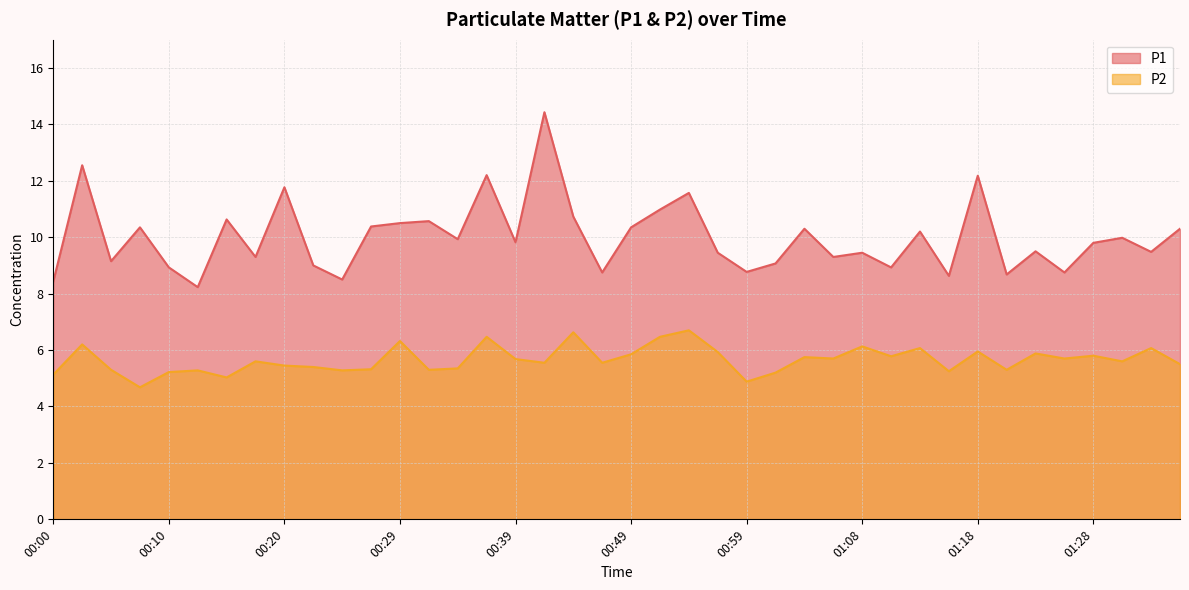

Reading left to right, what are all the values shown in this chart?

P1: 00:00=8.4	00:02=12.6	00:05=9.2	00:07=10.3	00:10=8.9	00:12=8.2	00:15=10.6	00:17=9.3	00:20=11.8	00:22=9.0	00:24=8.5	00:27=10.4	00:29=10.5	00:32=10.6	00:34=9.9	00:37=12.2	00:39=9.8	00:42=14.4	00:44=10.7	00:46=8.8	00:49=10.3	00:51=11.0	00:54=11.6	00:56=9.4	00:59=8.8	01:01=9.1	01:04=10.3	01:06=9.3	01:08=9.4	01:11=8.9	01:13=10.2	01:16=8.6	01:18=12.2	01:21=8.7	01:23=9.5	01:26=8.8	01:28=9.8	01:30=10.0	01:33=9.5	01:35=10.3
P2: 00:00=5.1	00:02=6.2	00:05=5.3	00:07=4.7	00:10=5.2	00:12=5.3	00:15=5.0	00:17=5.6	00:20=5.5	00:22=5.4	00:24=5.3	00:27=5.3	00:29=6.3	00:32=5.3	00:34=5.3	00:37=6.5	00:39=5.7	00:42=5.5	00:44=6.6	00:46=5.5	00:49=5.8	00:51=6.5	00:54=6.7	00:56=5.9	00:59=4.9	01:01=5.2	01:04=5.8	01:06=5.7	01:08=6.1	01:11=5.8	01:13=6.1	01:16=5.2	01:18=6.0	01:21=5.3	01:23=5.9	01:26=5.7	01:28=5.8	01:30=5.6	01:33=6.1	01:35=5.5